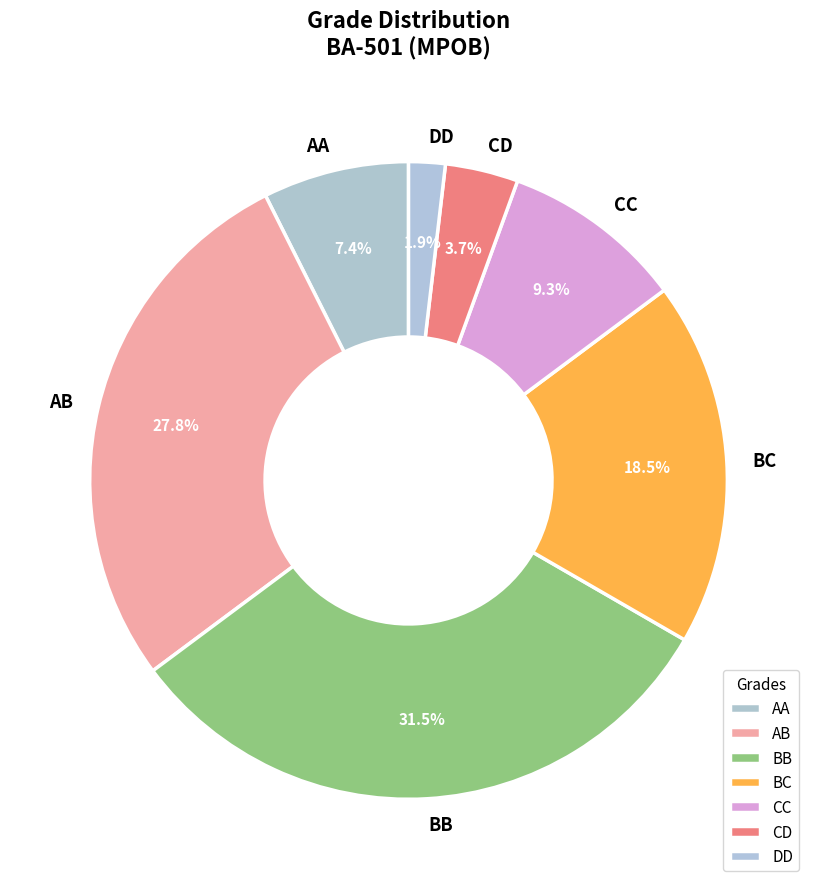

Does CD represent more than half of the total?

No